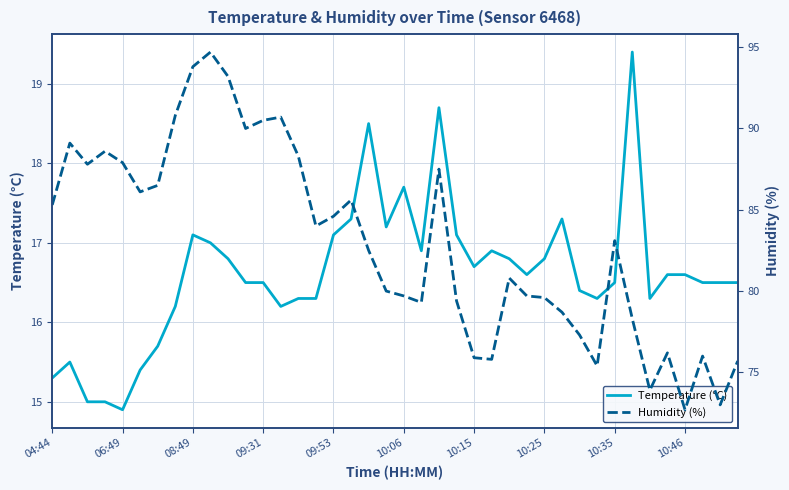

True or false: Humidity (%) and Temperature (°C) intersect in this chart.

False